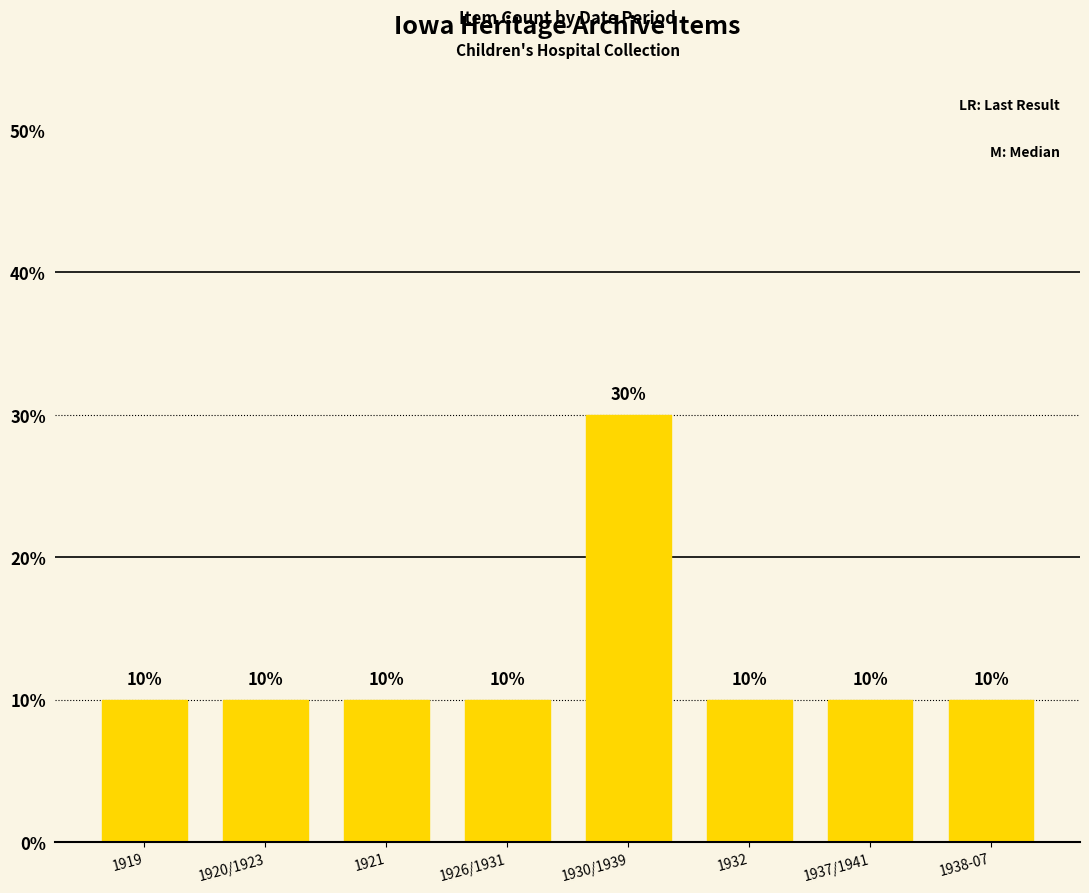

What is the difference between the maximum and minimum values?

20